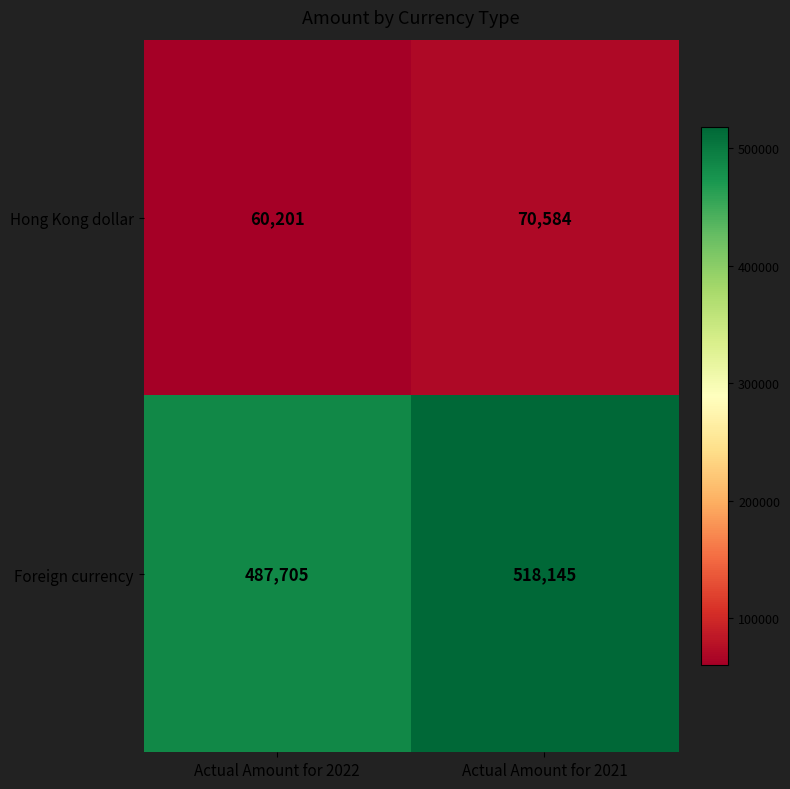

Which category has the lowest value in the Hong Kong dollar series?

Actual Amount for 2022